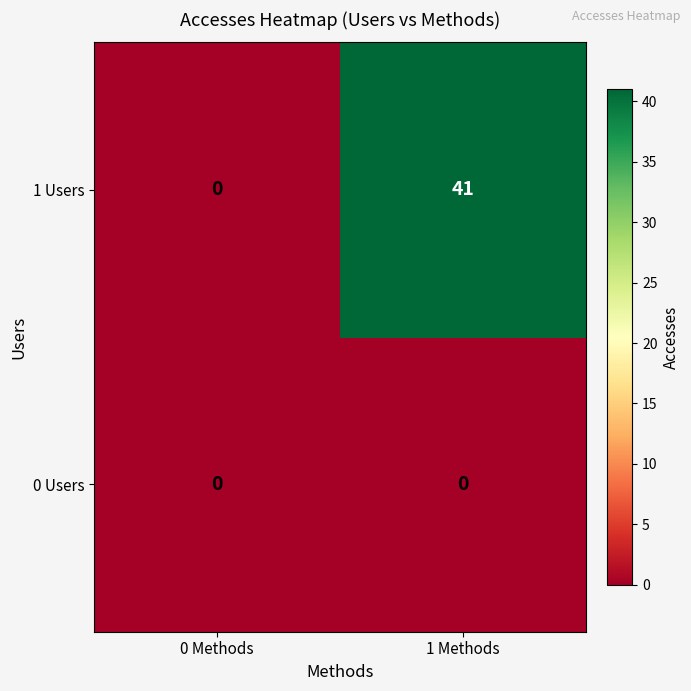

What is the sum of the 1 Users values at 0 Methods and 1 Methods?

41